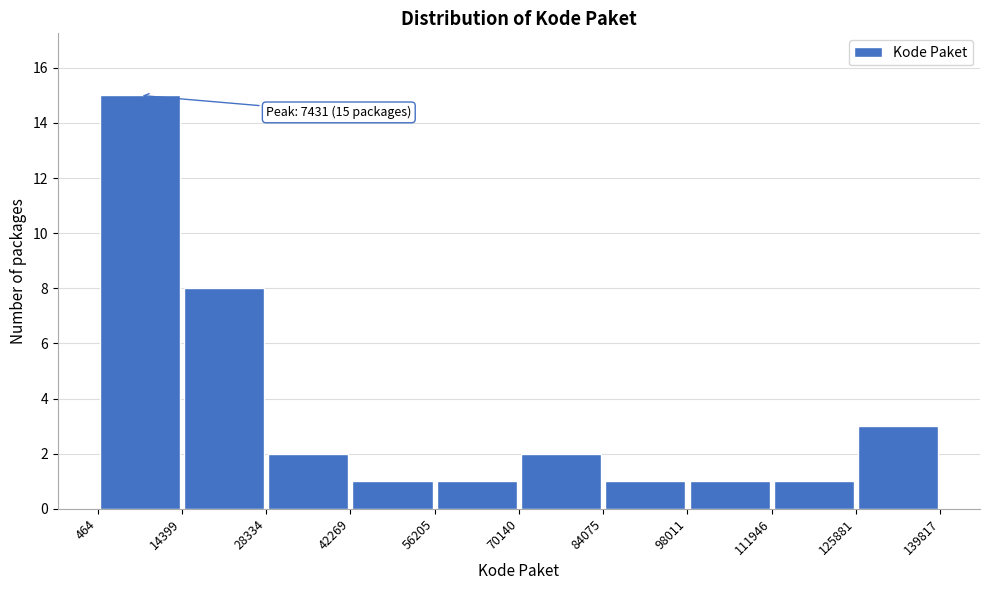

Which range on the x-axis has the tallest bar?

464 to 14399